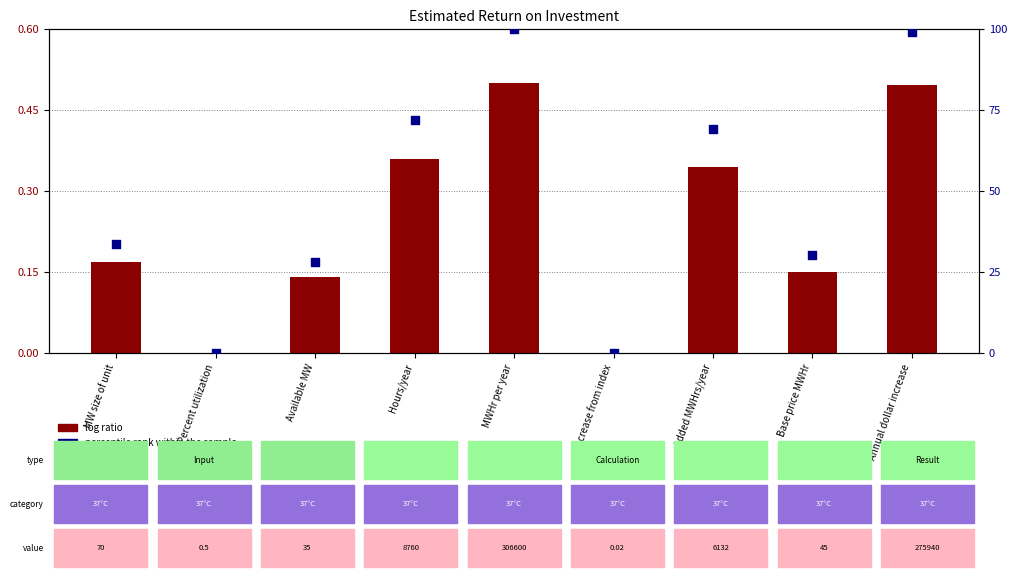

What are all the series names shown in the legend?

log ratio, percentile rank within the sample